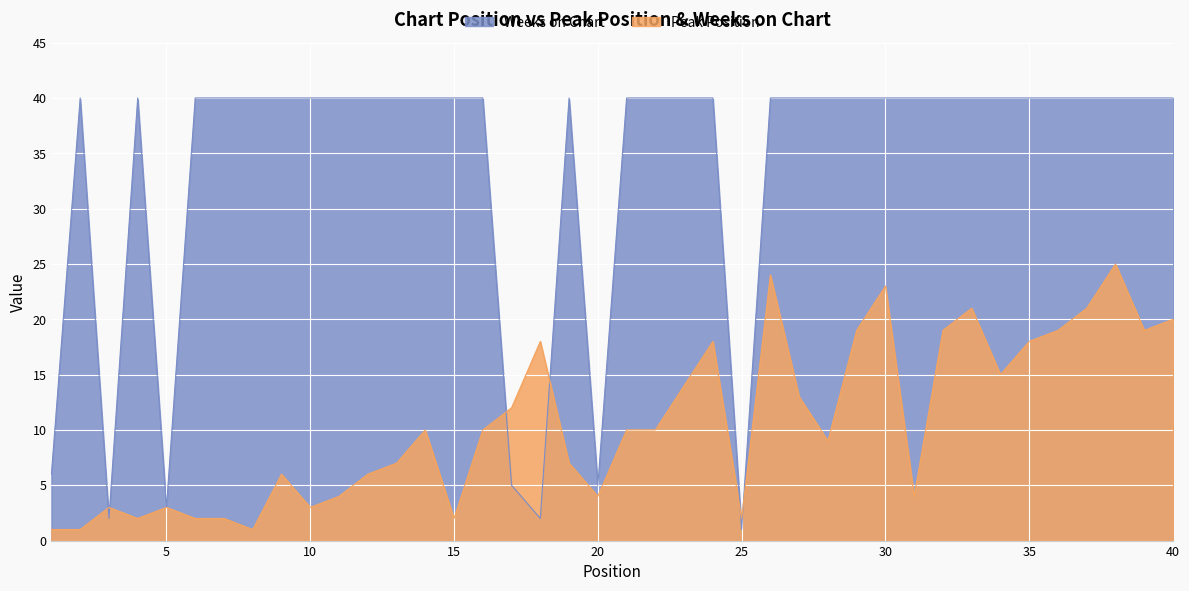

Rank the categories by Weeks on Chart value from highest to lowest.

2, 4, 6, 7, 8, 9, 10, 11, 12, 13, 14, 15, 16, 19, 21, 22, 23, 24, 26, 27, 28, 29, 30, 31, 32, 33, 34, 35, 36, 37, 38, 39, 40, 1, 17, 20, 5, 3, 18, 25